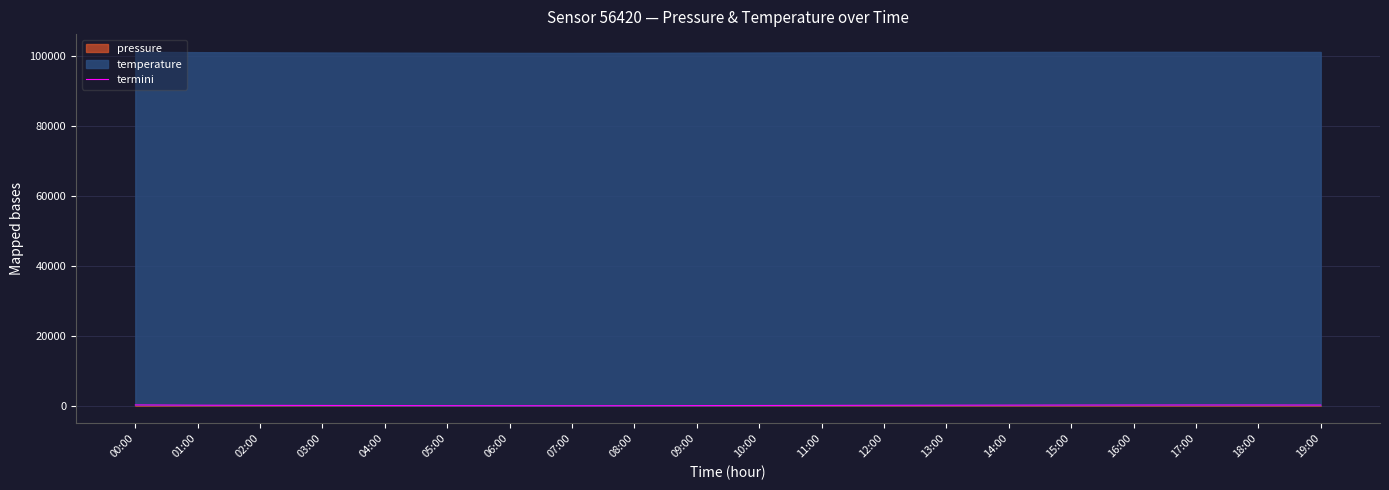

What is the difference between the second highest and minimum values?

220.0